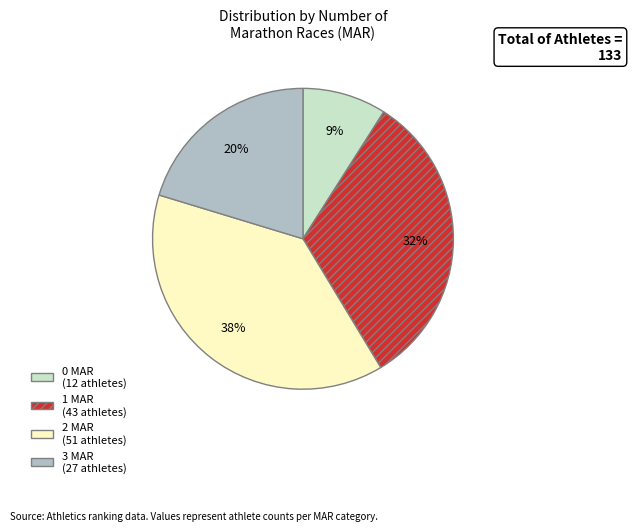

Which category has the biggest portion of the pie?

2 MAR